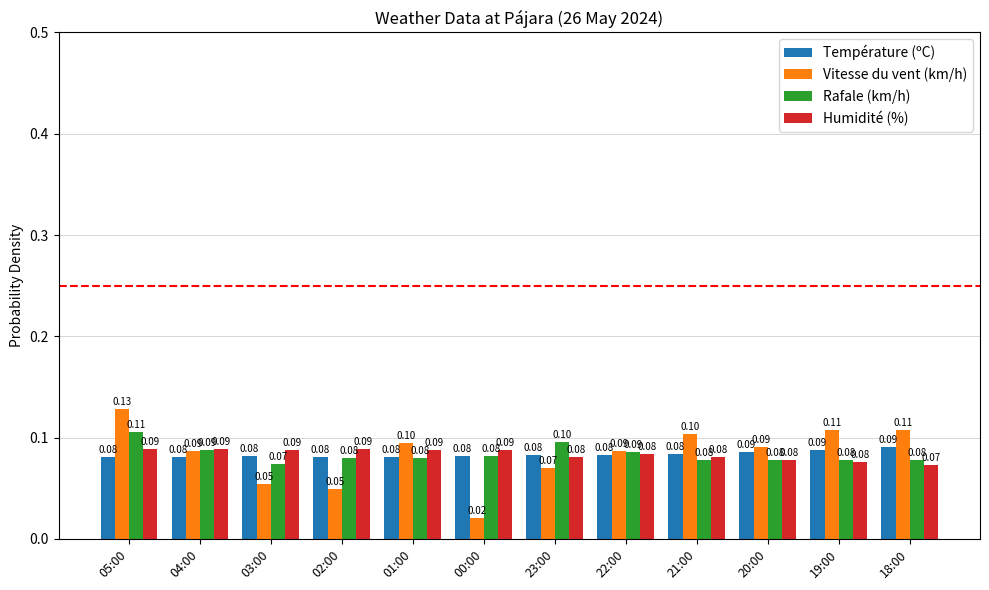

Is it true that Humidité (%) equals 0.1 at 21:00?

True